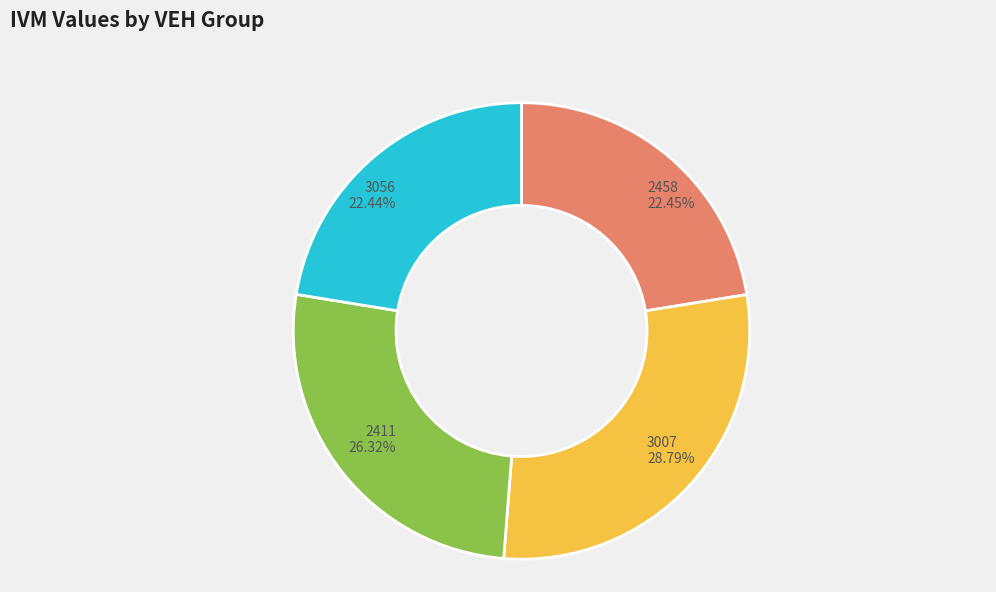

Is there any slice that represents more than half of the pie?

No